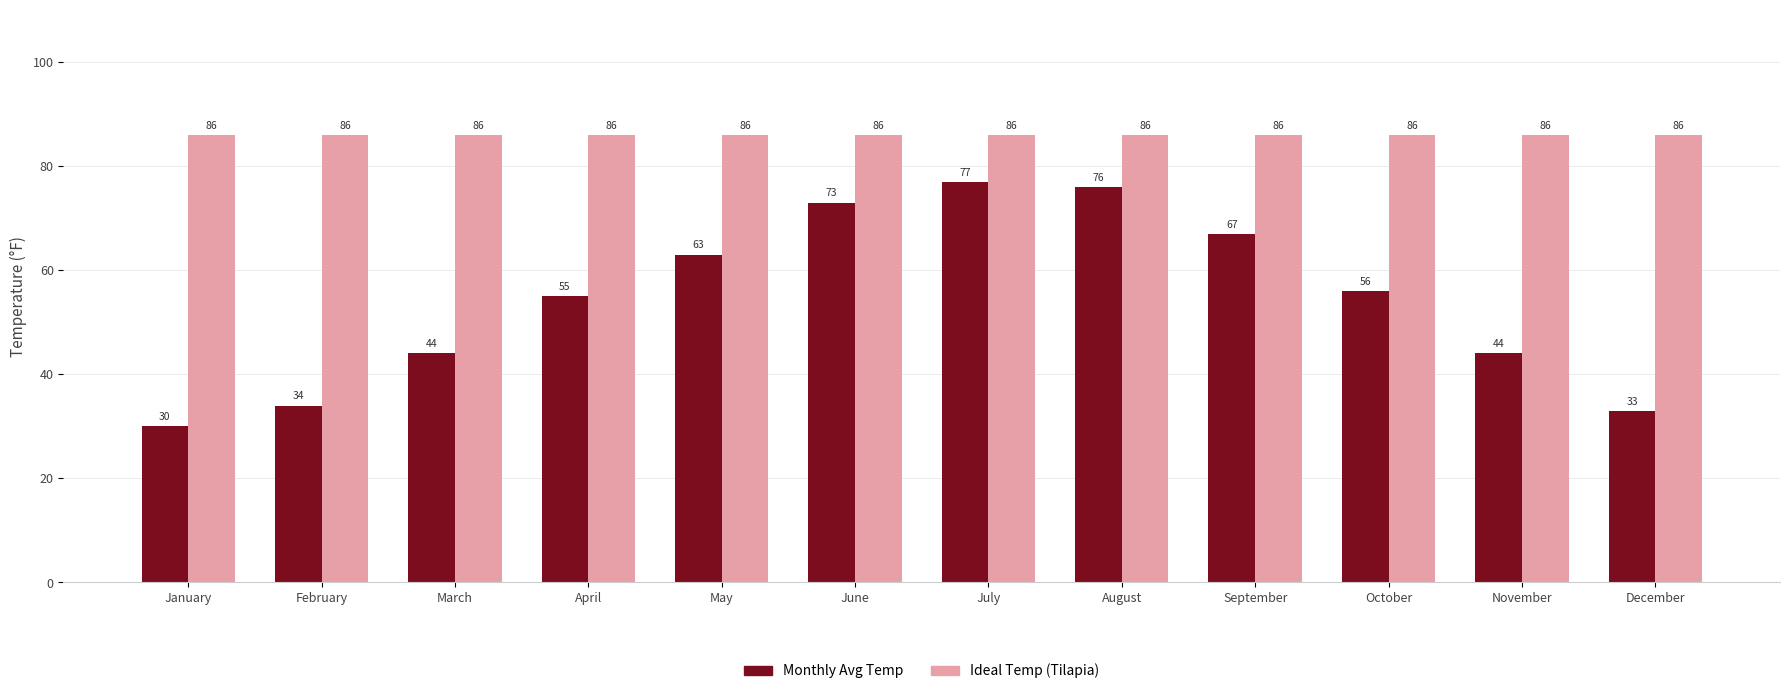

Rank the series at August from lowest to highest value.

Monthly Avg Temp, Ideal Temp (Tilapia)